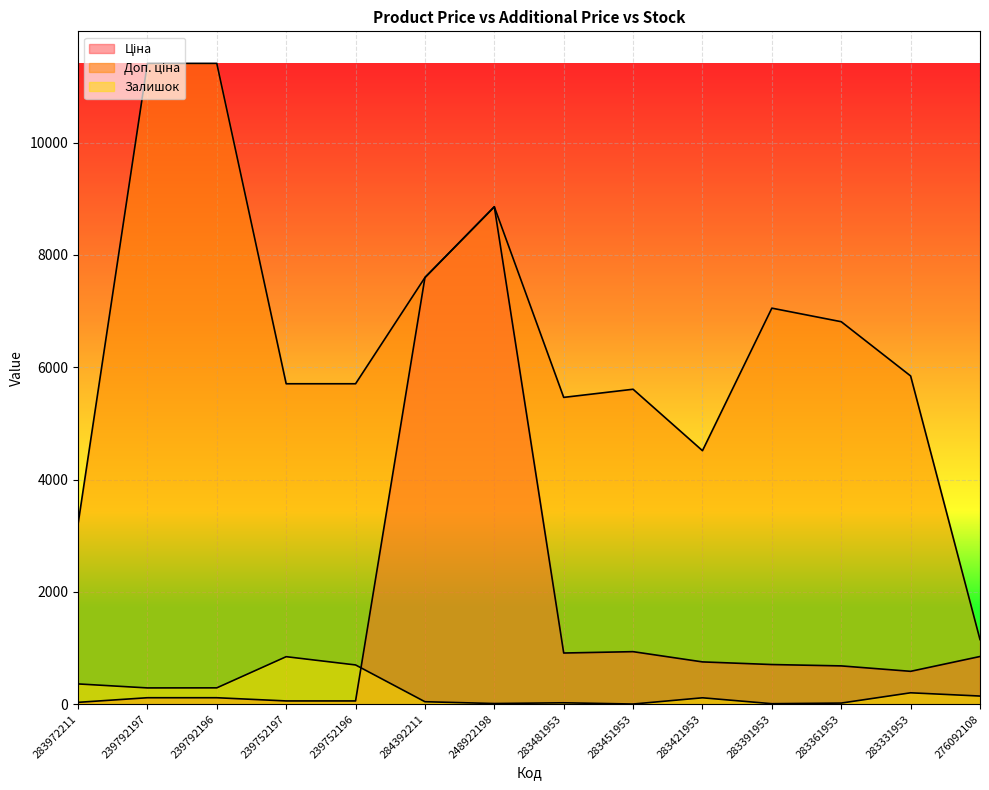

Is it true that Доп. ціна equals 6809.8 at 283361953?

True